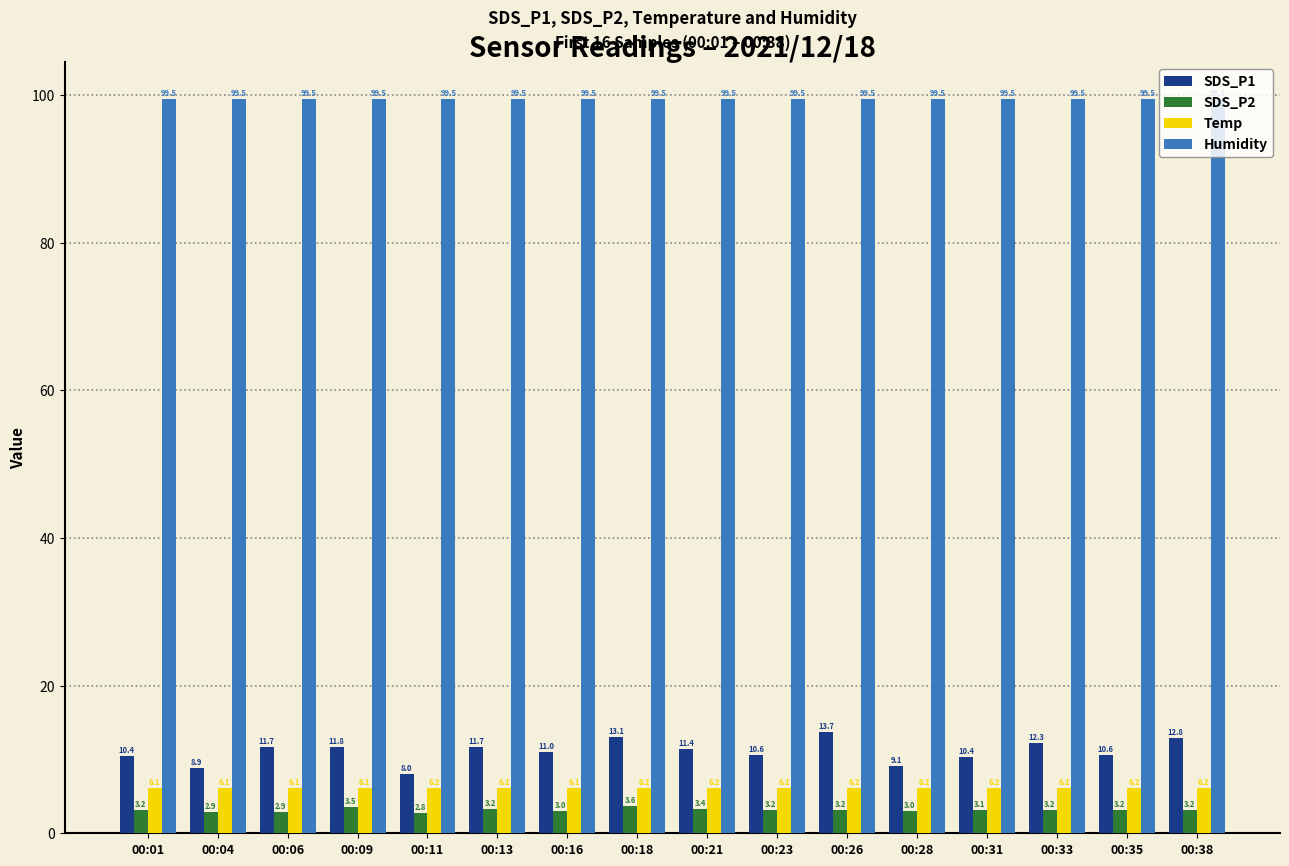

At which label does SDS_P2 reach its minimum?

00:11